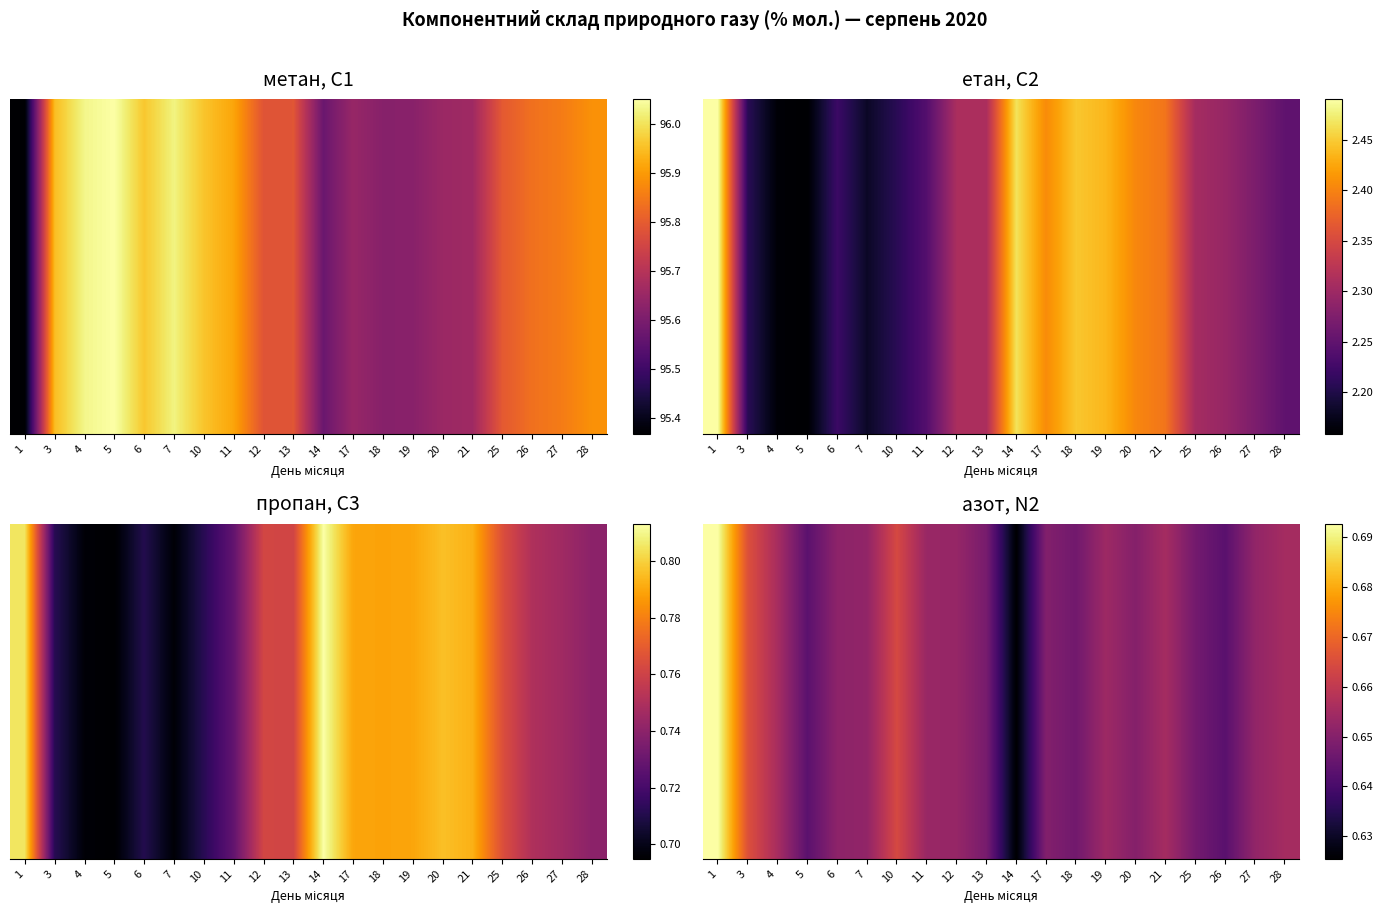

What is the minimum value shown in the chart?

0.6